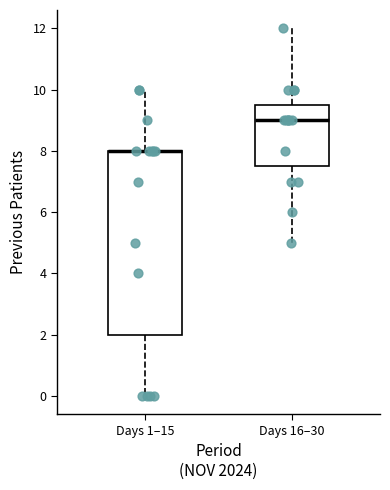

Comparing the boxes themselves (not the whiskers), which one is the tallest?

Days 1–15